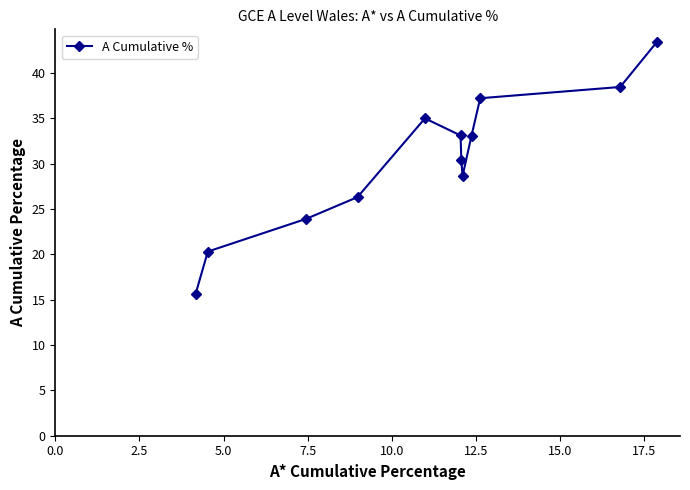

What is the greatest value displayed?

43.4